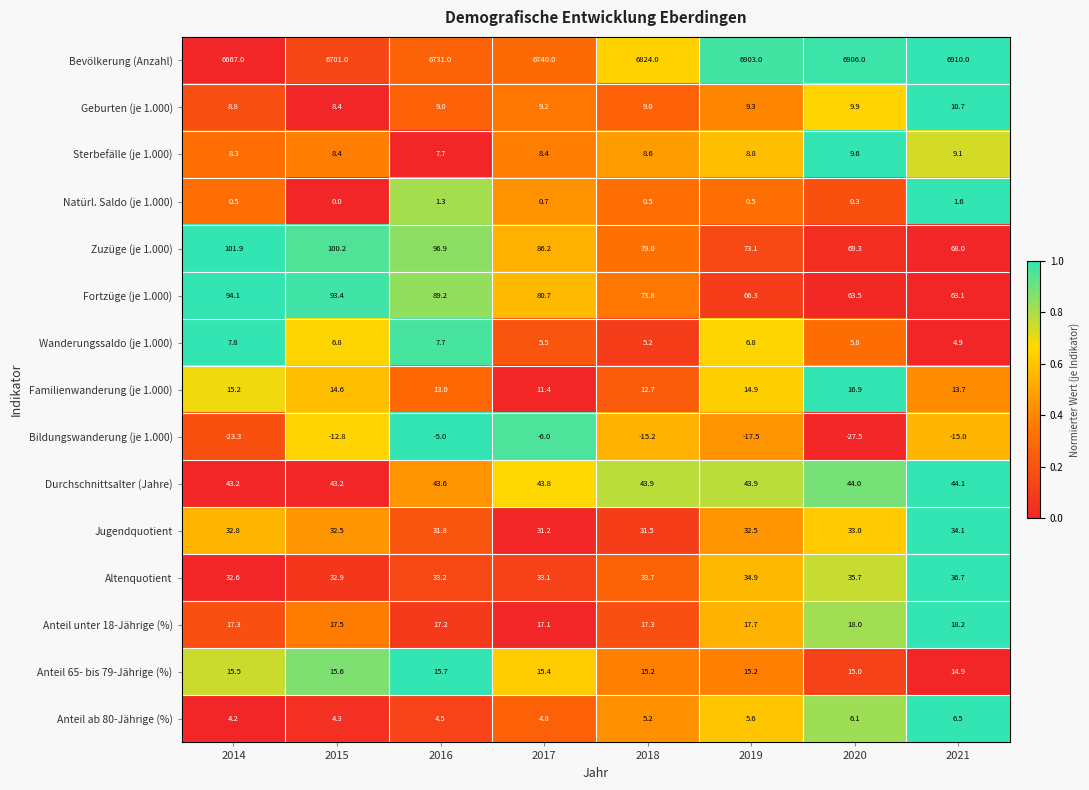

What is the difference between the highest and lowest values at 2015?

6713.8